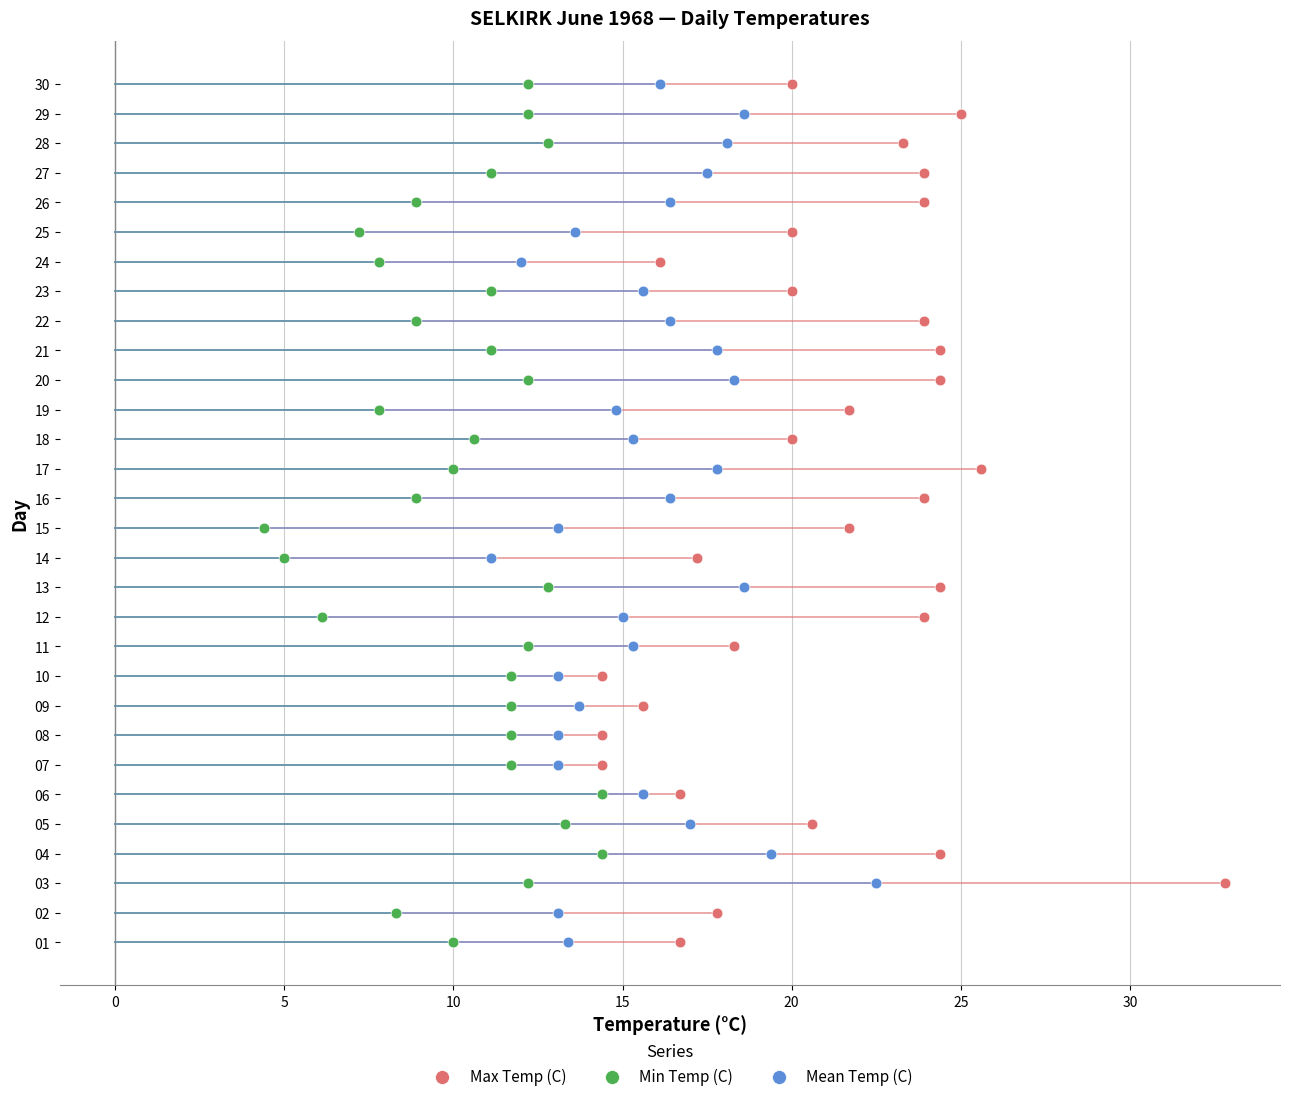

Which series reaches the maximum Y coordinate?

Max Temp (C)